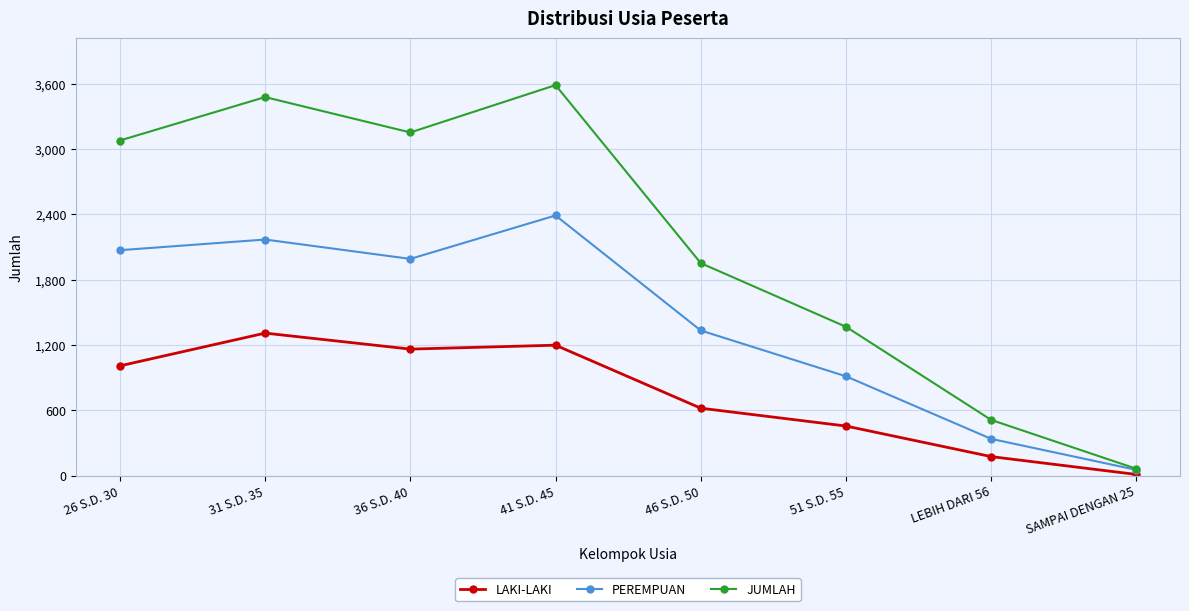

How many data points does each series have?

8